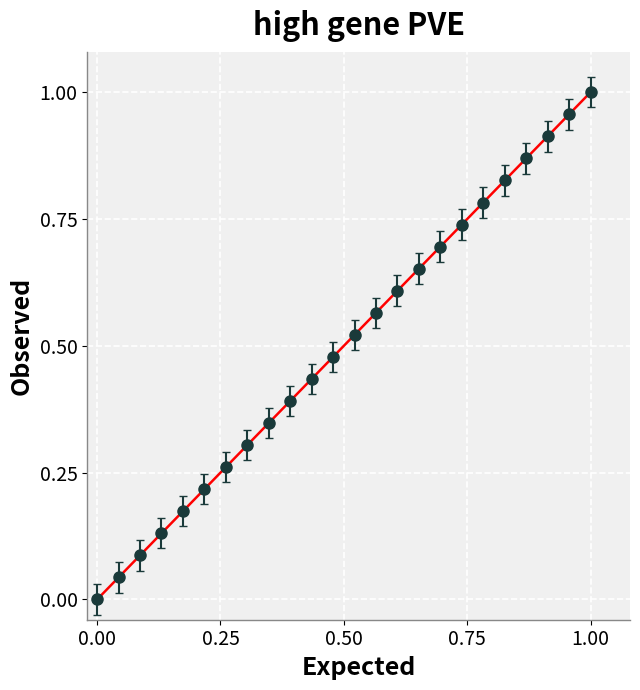

How many positive values are there?

23